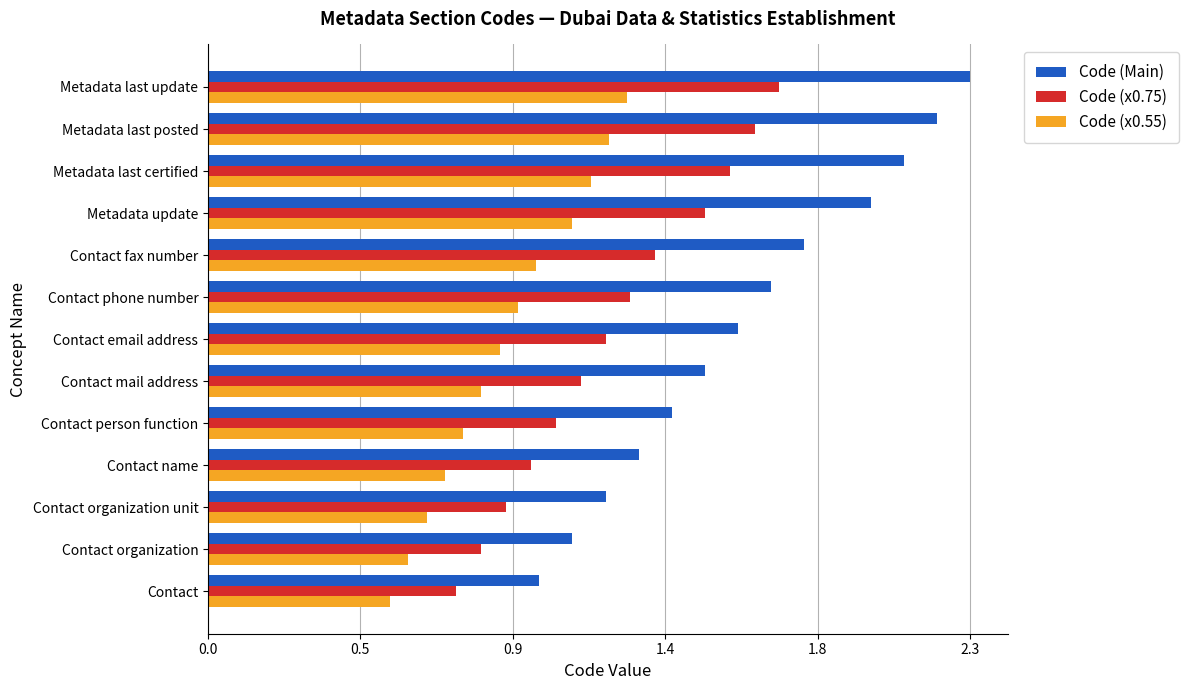

What are all the series names shown in the legend?

Code (Main), Code (x0.75), Code (x0.55)